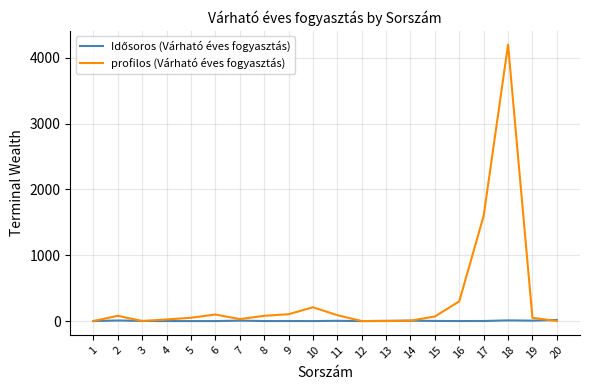

At which category is the sum across all series the highest?

18